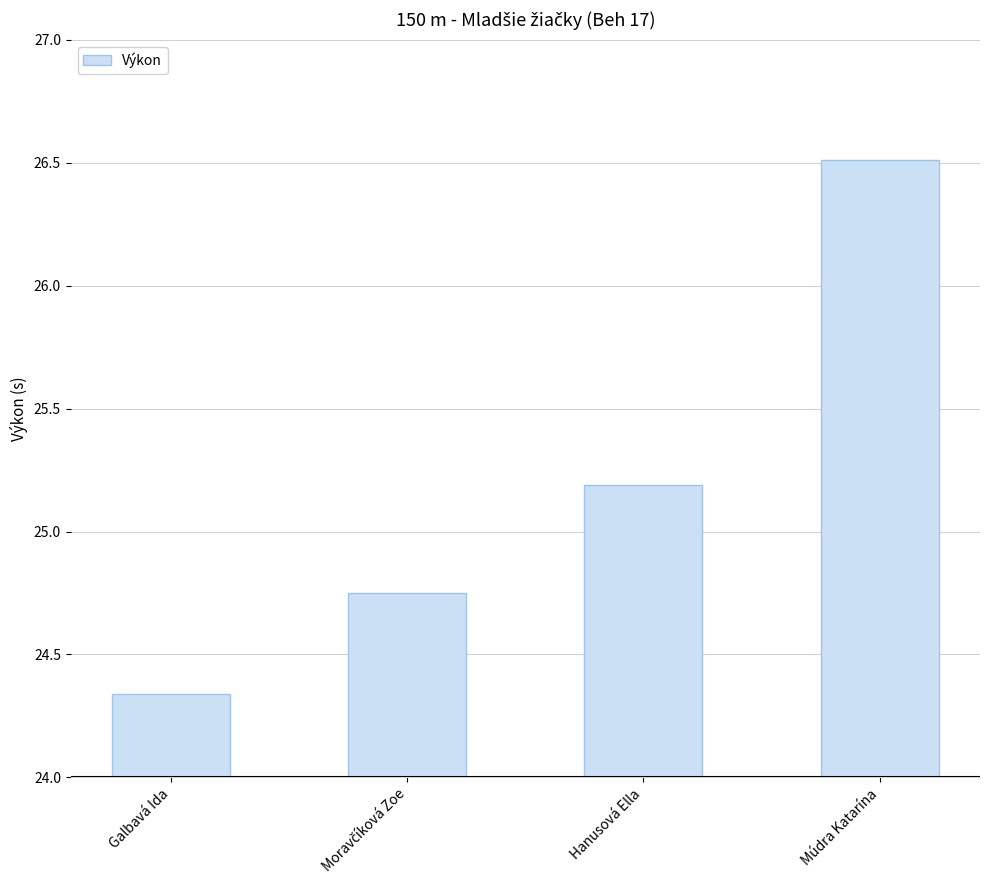

The value at Galbavá Ida is 37.8. True or false?

False